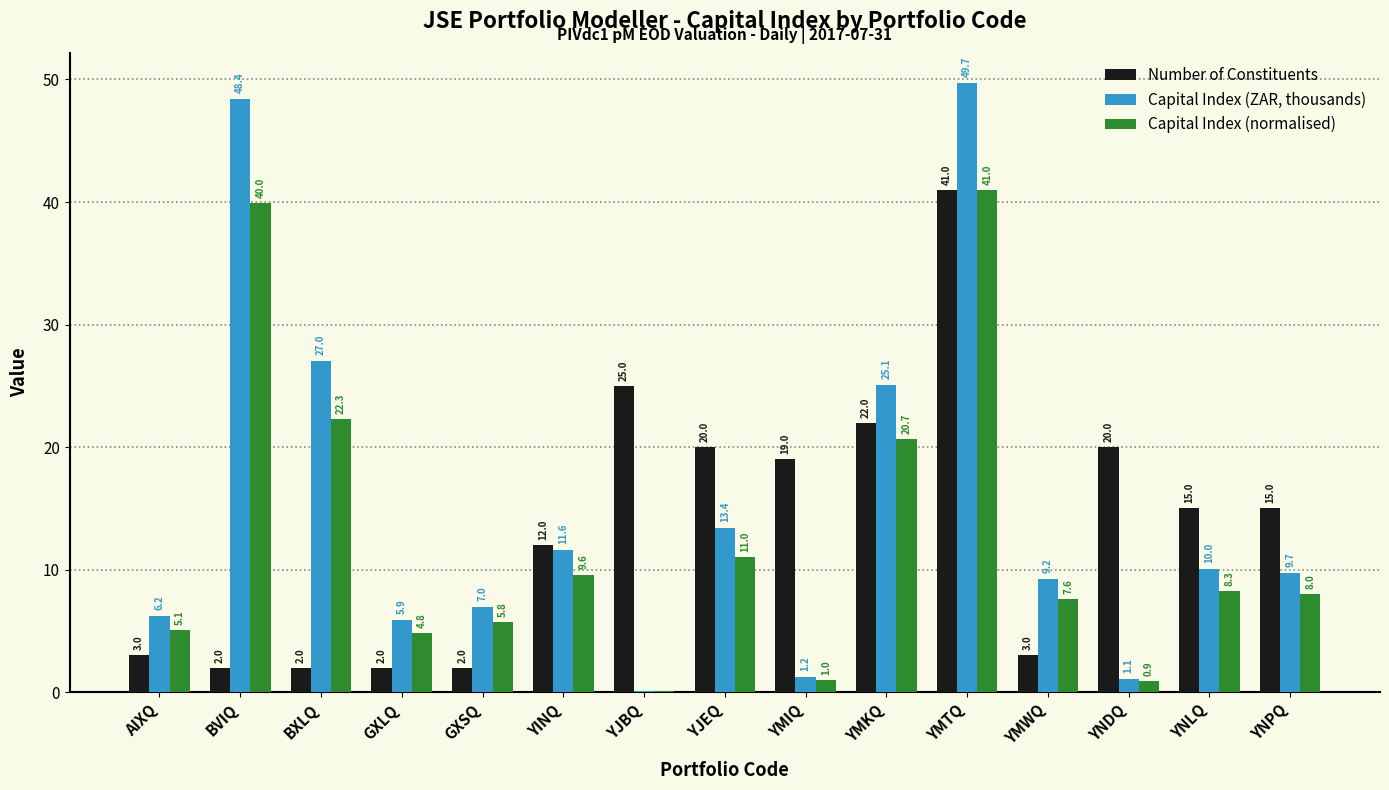

What are all the series names shown in the legend?

Number of Constituents, Capital Index (ZAR, thousands), Capital Index (normalised)